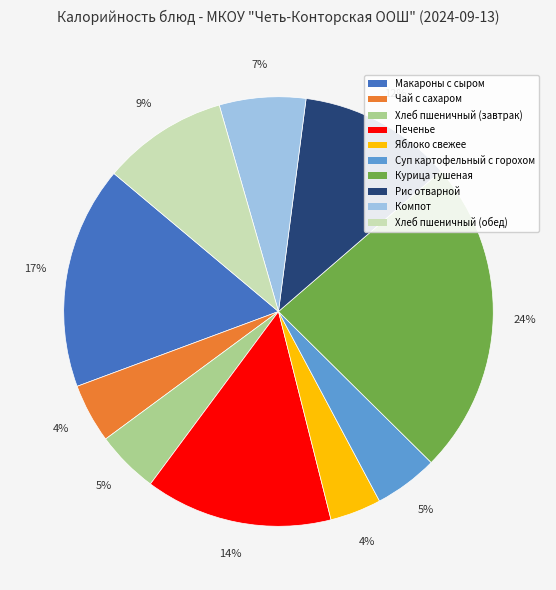

To the nearest percent, what portion does Компот represent?

7%